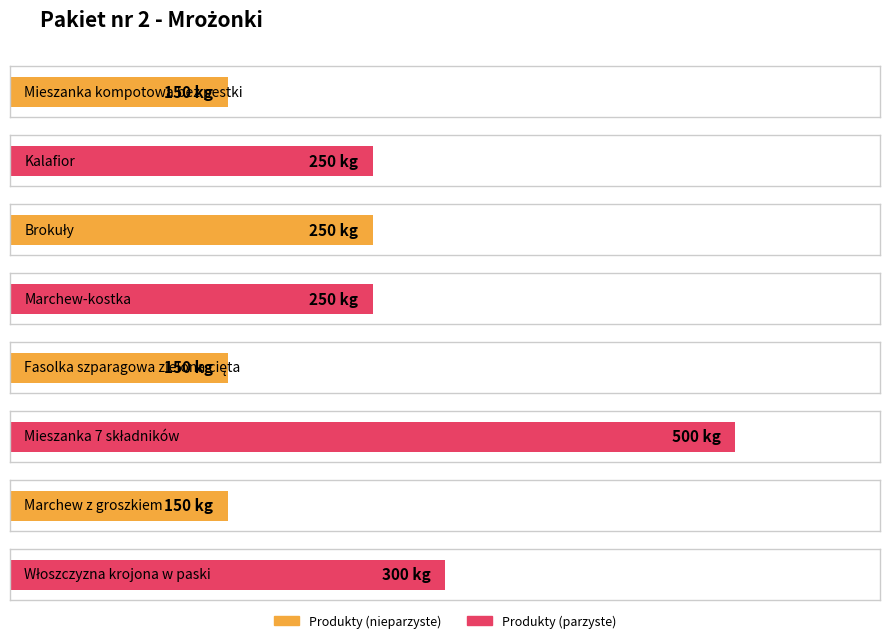

List the labels in order of value, largest first.

Mieszanka 7 składników, Włoszczyzna krojona w paski, Kalafior, Brokuły, Marchew-kostka, Mieszanka kompotowa bez pestki, Fasolka szparagowa zielona cięta, Marchew z groszkiem